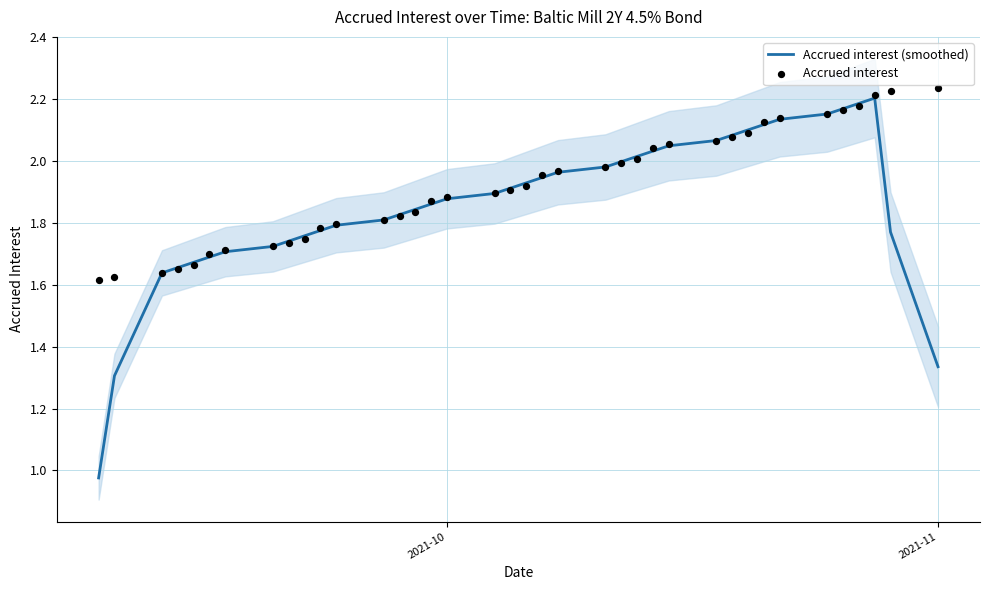

Which series has the widest spread of Y values?

Accrued interest (smoothed)